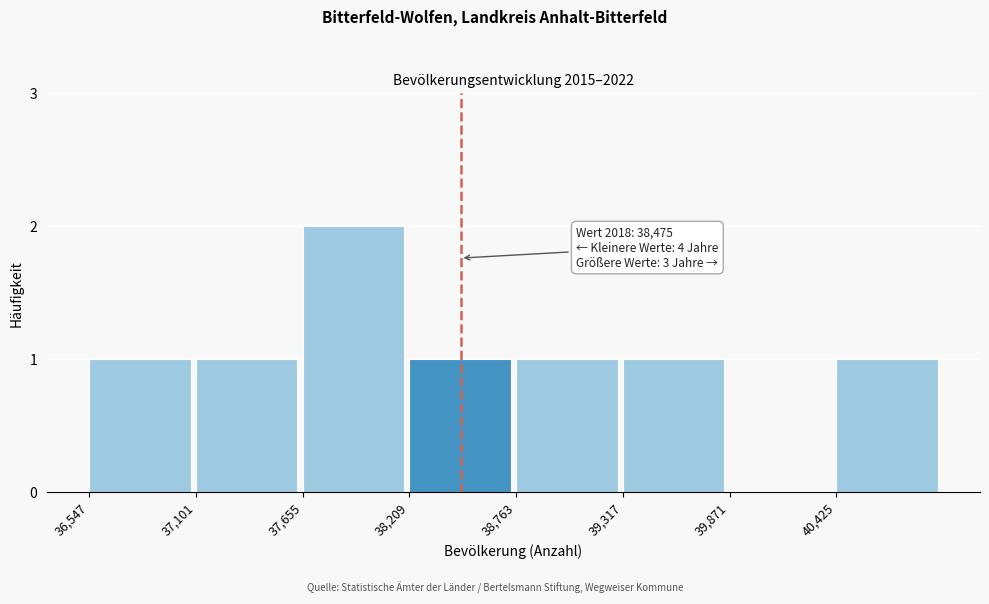

Reading left to right, transcribe all the data shown in this chart.

36,547=1	37,101=1	37,655=2	38,209=1	38,763=1	39,317=1	39,871=0	40,425=1